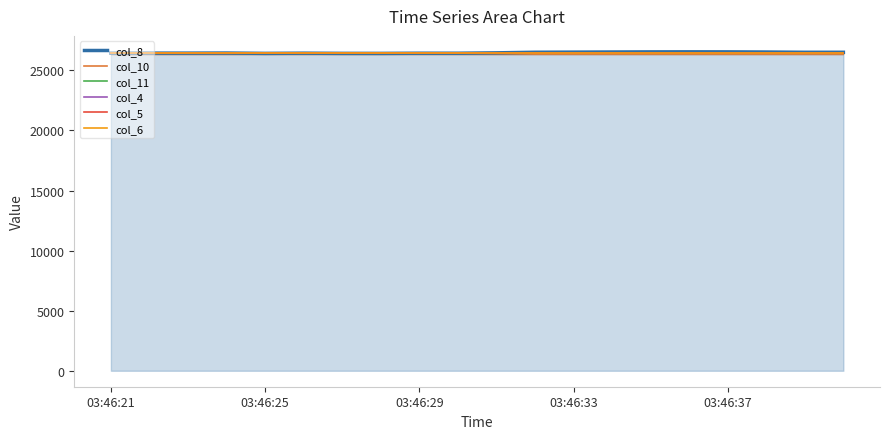

Which category has the lowest value in the col_6 series?

03:46:21